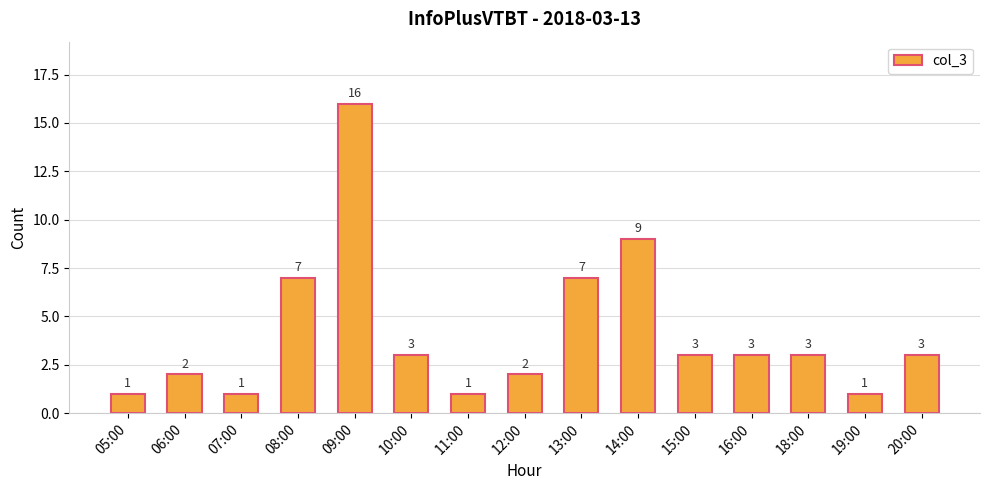

Does the chart contain any negative values?

No